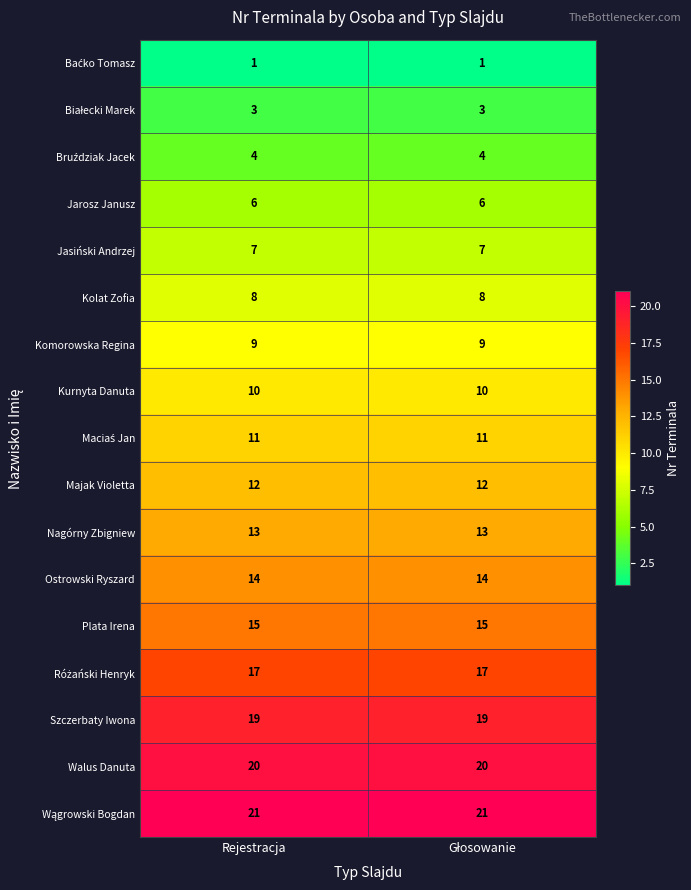

What is the total value across all series at Rejestracja?

190